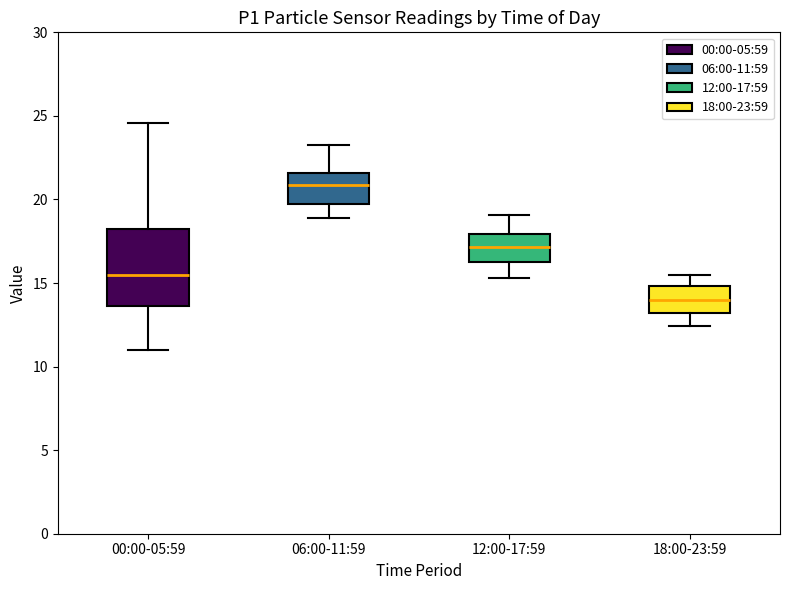

Comparing the boxes themselves (not the whiskers), which one is the tallest?

00:00-05:59